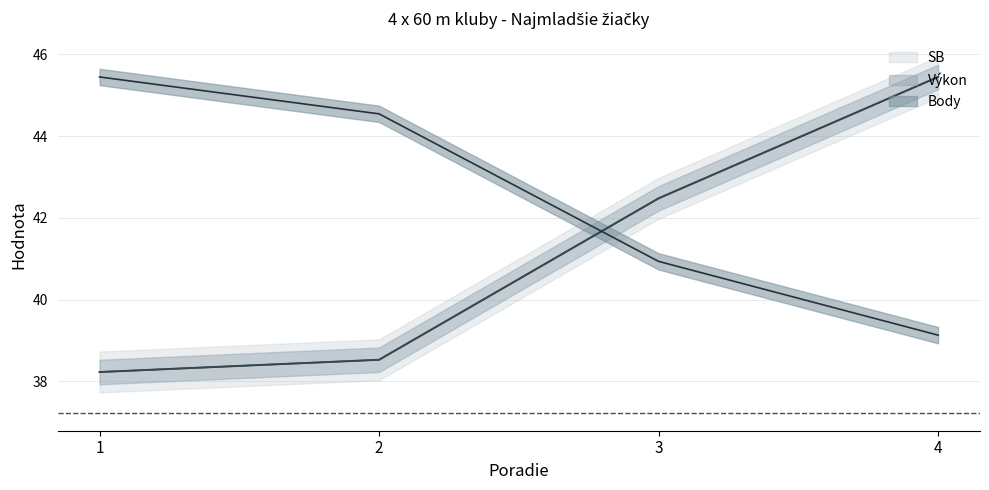

Which series has the largest range (max minus min)?

Výkon